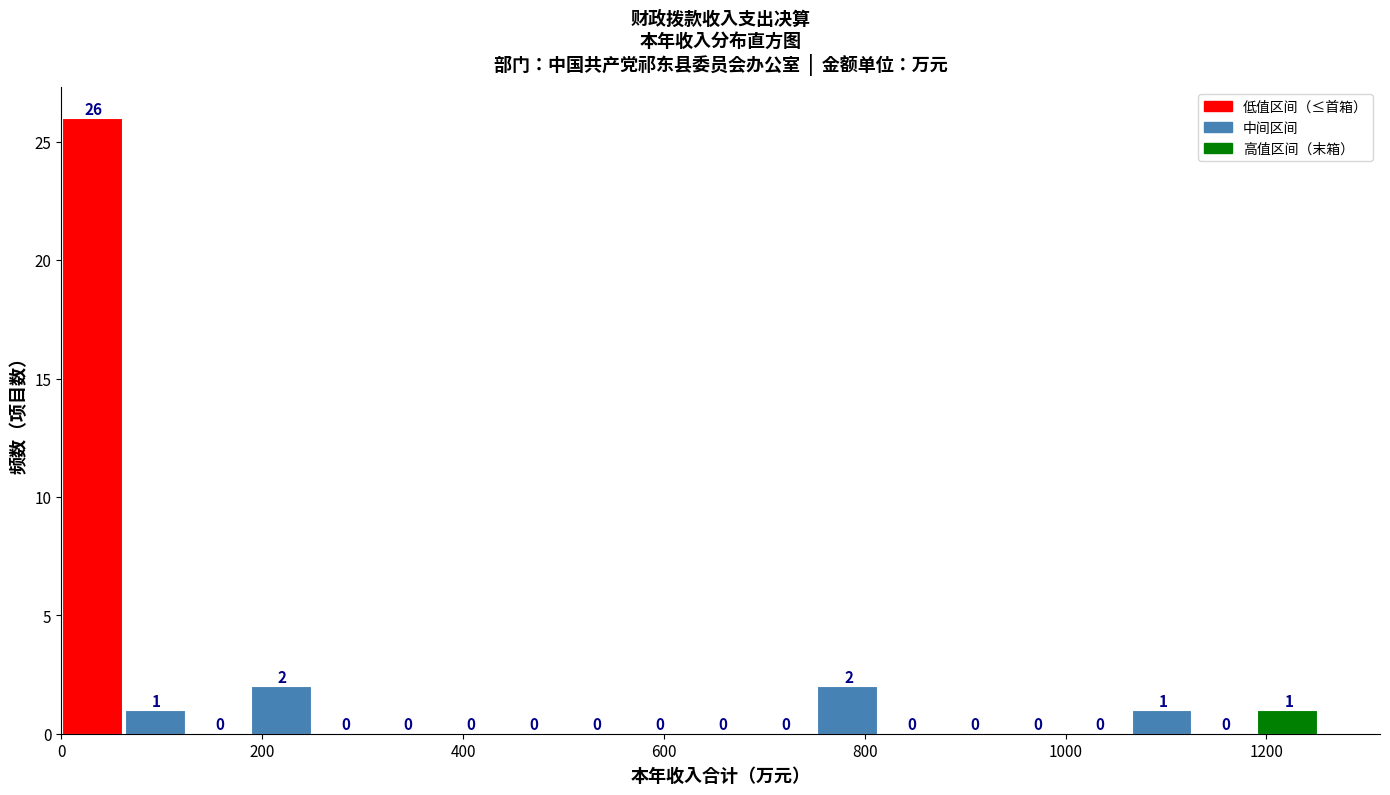

Read against the x-axis, roughly where is the centre of the tallest bar?

40